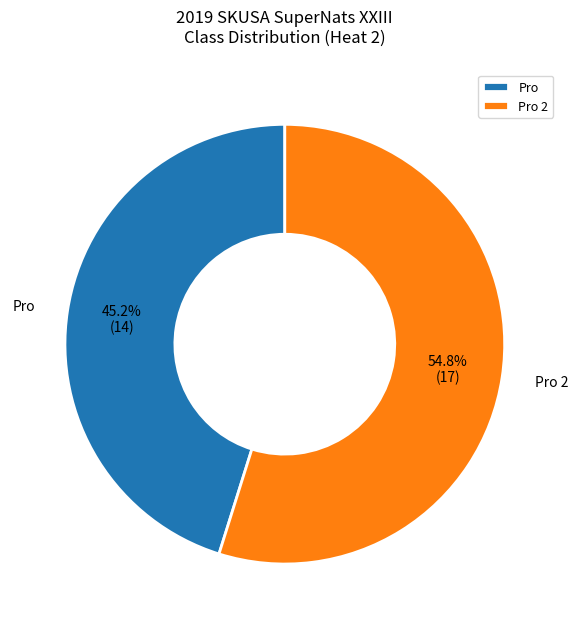

How much of the chart is everything except Pro 2?

45.2%